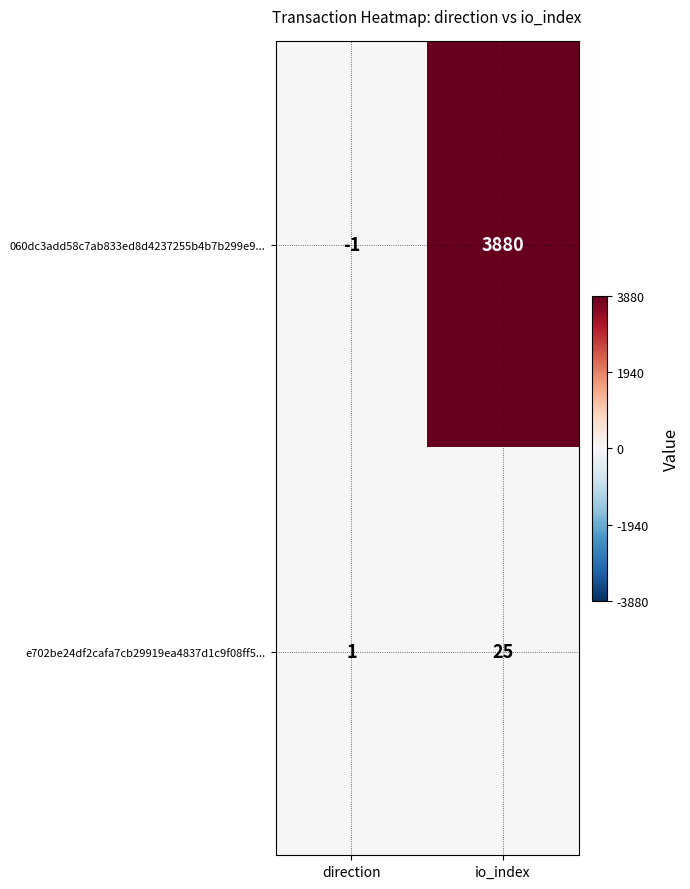

At which category does the chart reach its peak across all series?

io_index